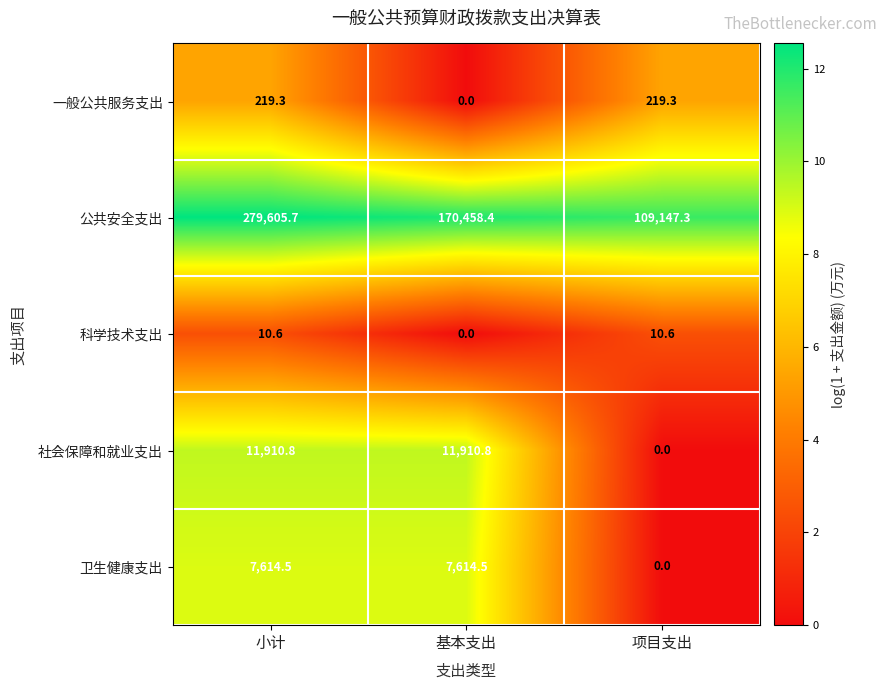

The 社会保障和就业支出 series shows 6.2 at 项目支出. True or false?

False